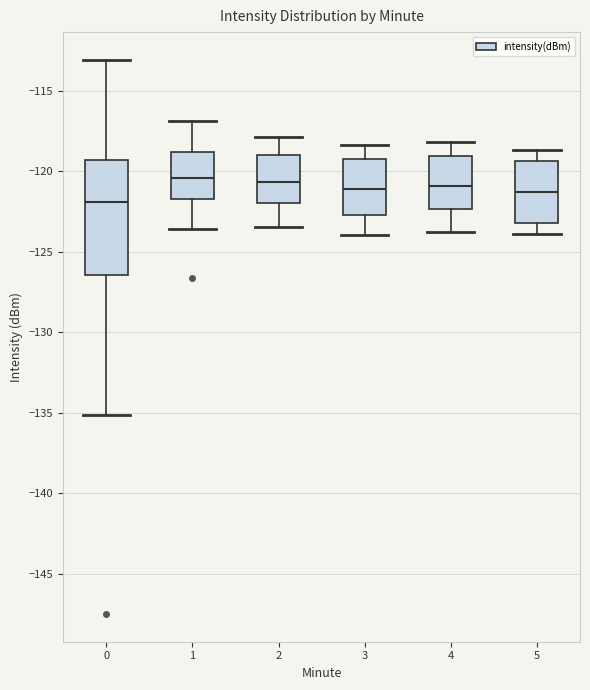

Reading left to right, read every box against the y-axis: the position of its median line, the range the box covers, and the ends of its whiskers. The values are not printed on the chart, so give them approximately, as read against the axis.

0: median -122.0, box -126.5 to -119.5, whiskers -135.0 to -113.0
1: median -120.5, box -121.5 to -119.0, whiskers -123.5 to -117.0
2: median -120.5, box -122.0 to -119.0, whiskers -123.5 to -118.0
3: median -121.0, box -122.5 to -119.0, whiskers -124.0 to -118.5
4: median -121.0, box -122.5 to -119.0, whiskers -124.0 to -118.0
5: median -121.5, box -123.0 to -119.5, whiskers -124.0 to -118.5